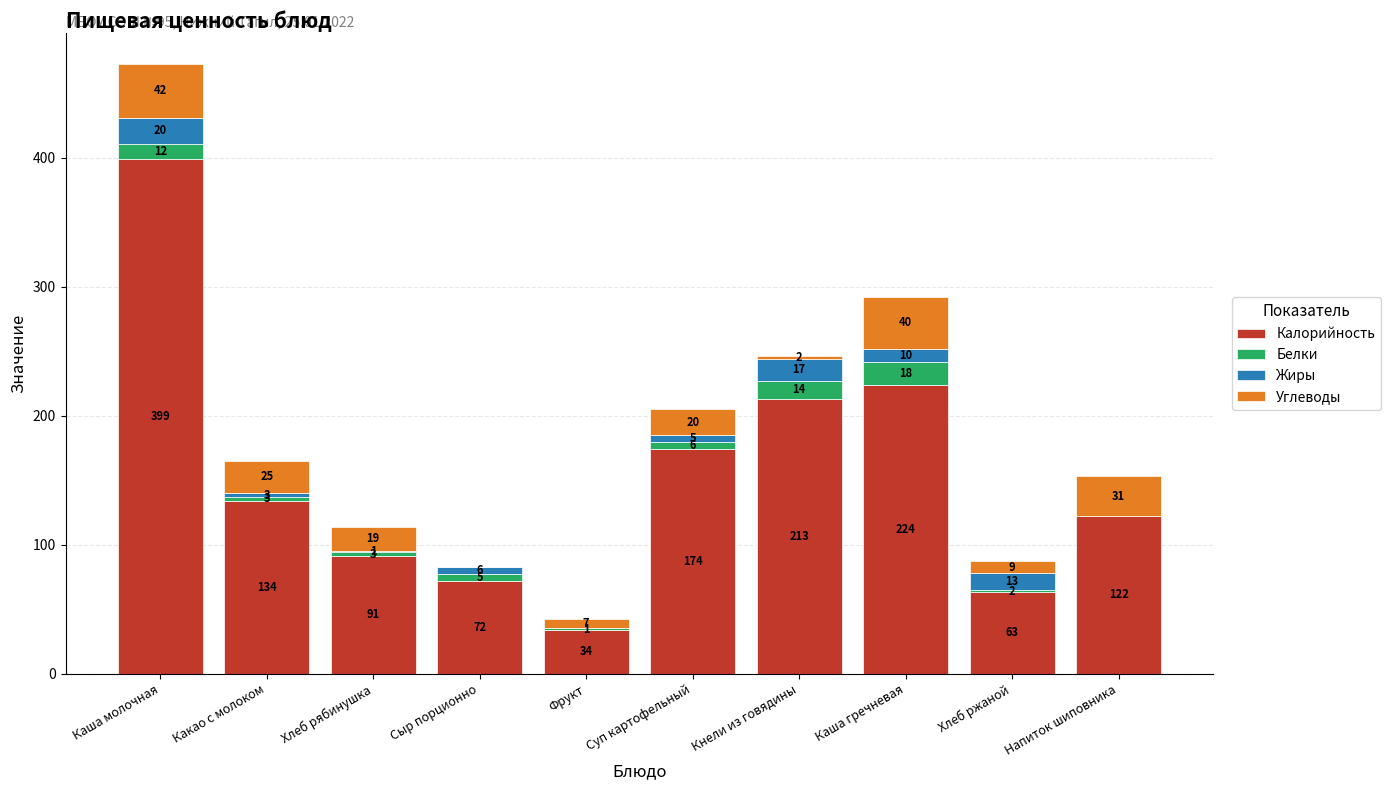

Reading right to left, transcribe the values for Калорийность.

Напиток шиповника=122	Хлеб ржаной=63	Каша гречневая=224	Кнели из говядины=213	Суп картофельный=174	Фрукт=34	Сыр порционно=72	Хлеб рябинушка=91	Какао с молоком=134	Каша молочная=399